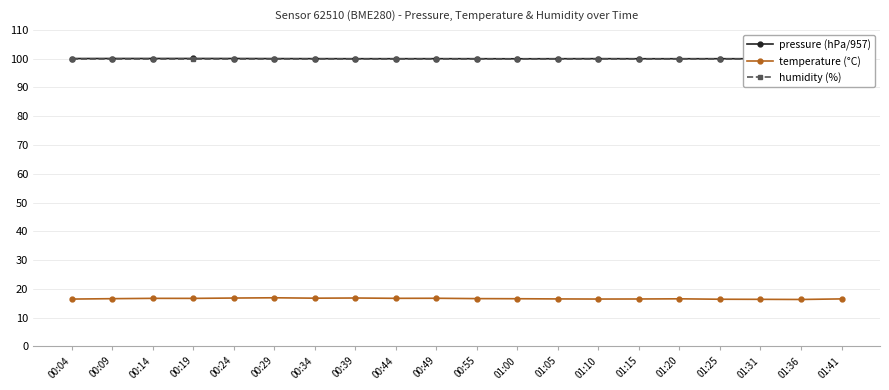

At 00:55, list the series in order from smallest to largest.

temperature (°C), humidity (%), pressure (hPa/957)